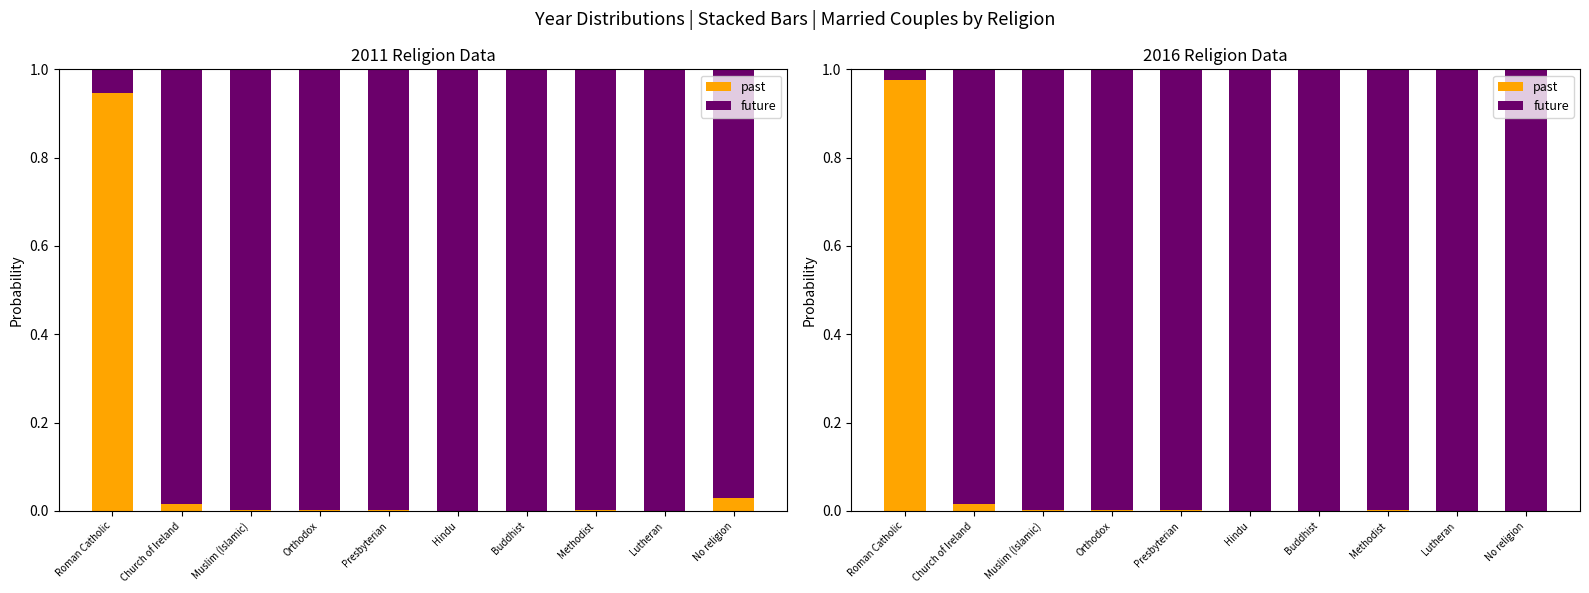

What are all the series names shown in the legend?

past, future